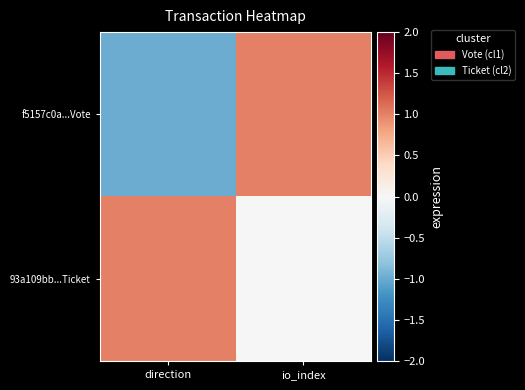

Reading left to right, what are all the values shown in this chart?

f5157c0a...Vote: direction=-1	io_index=1
93a109bb...Ticket: direction=1	io_index=0